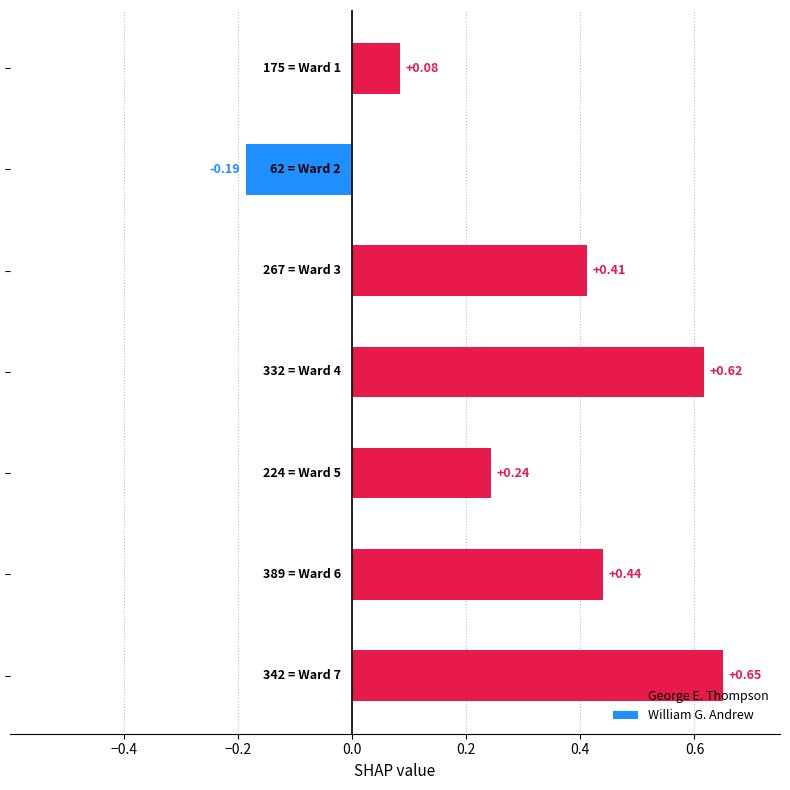

What is the difference between the maximum and minimum values?

0.8